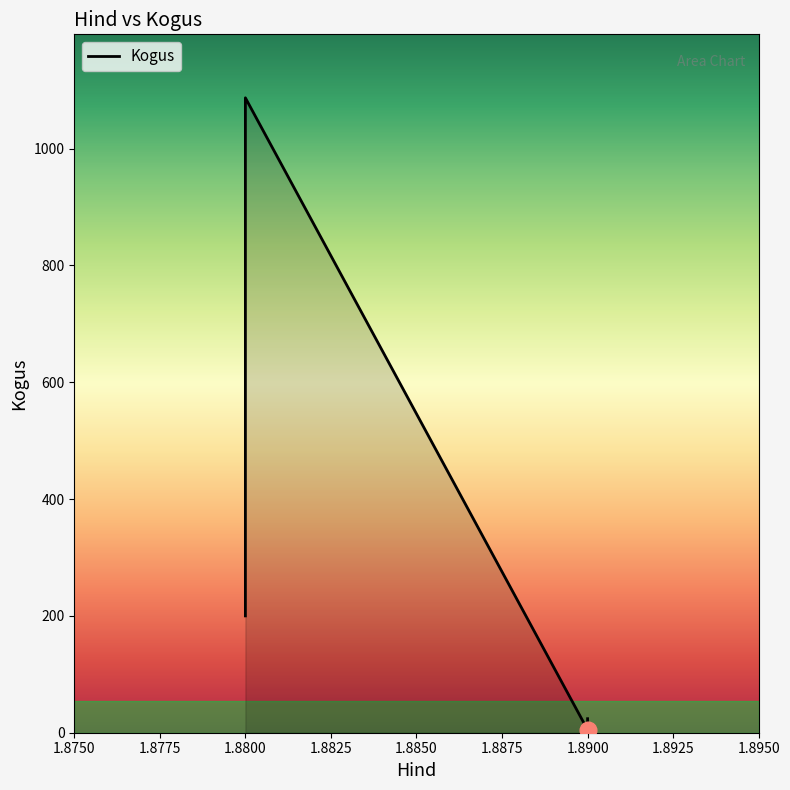

Where does the data first go above 200?

1.88